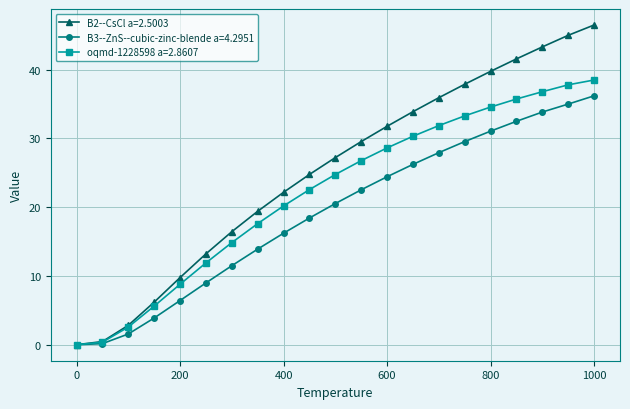

What is the value of the B2--CsCl a=2.5003 point at the 20th from the left?

45.0